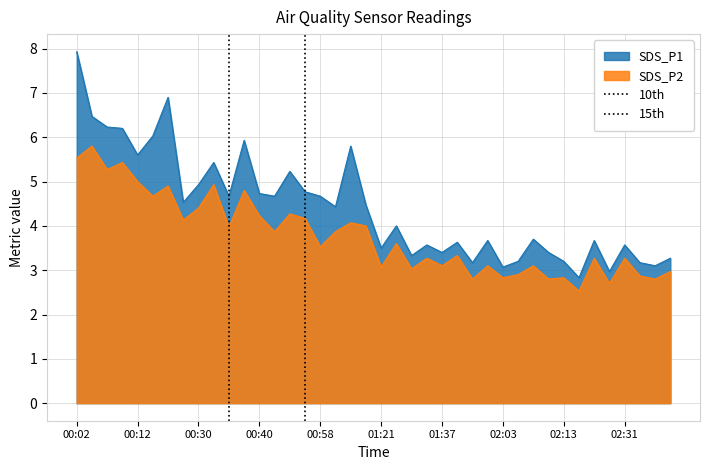

True or false: SDS_P1 and SDS_P2 cross at least once.

False